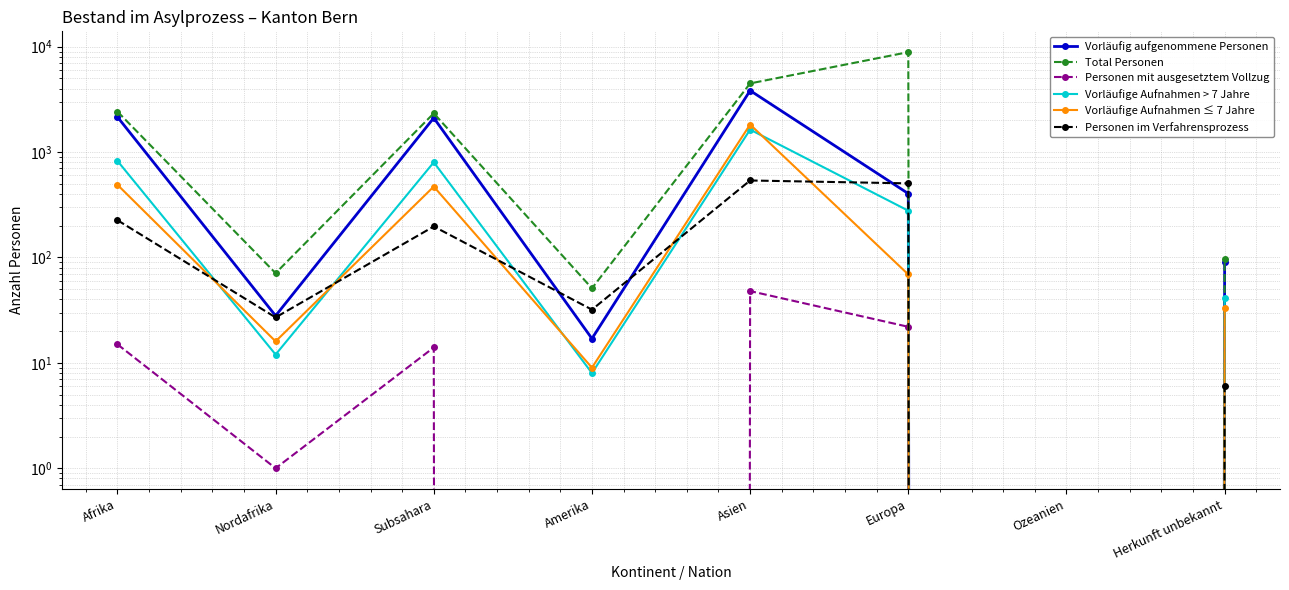

True or false: Vorläufige Aufnahmen > 7 Jahre and Personen mit ausgesetztem Vollzug intersect in this chart.

False